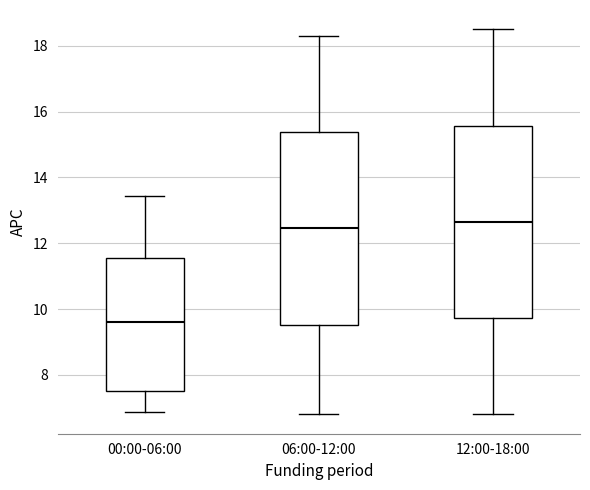

Reading left to right, read every box against the y-axis: the position of its median line, the range the box covers, and the ends of its whiskers. The values are not printed on the chart, so give them approximately, as read against the axis.

00:00-06:00: median 9.6, box 7.6 to 11.6, whiskers 6.8 to 13.4
06:00-12:00: median 12.4, box 9.6 to 15.4, whiskers 6.8 to 18.4
12:00-18:00: median 12.6, box 9.8 to 15.6, whiskers 6.8 to 18.6